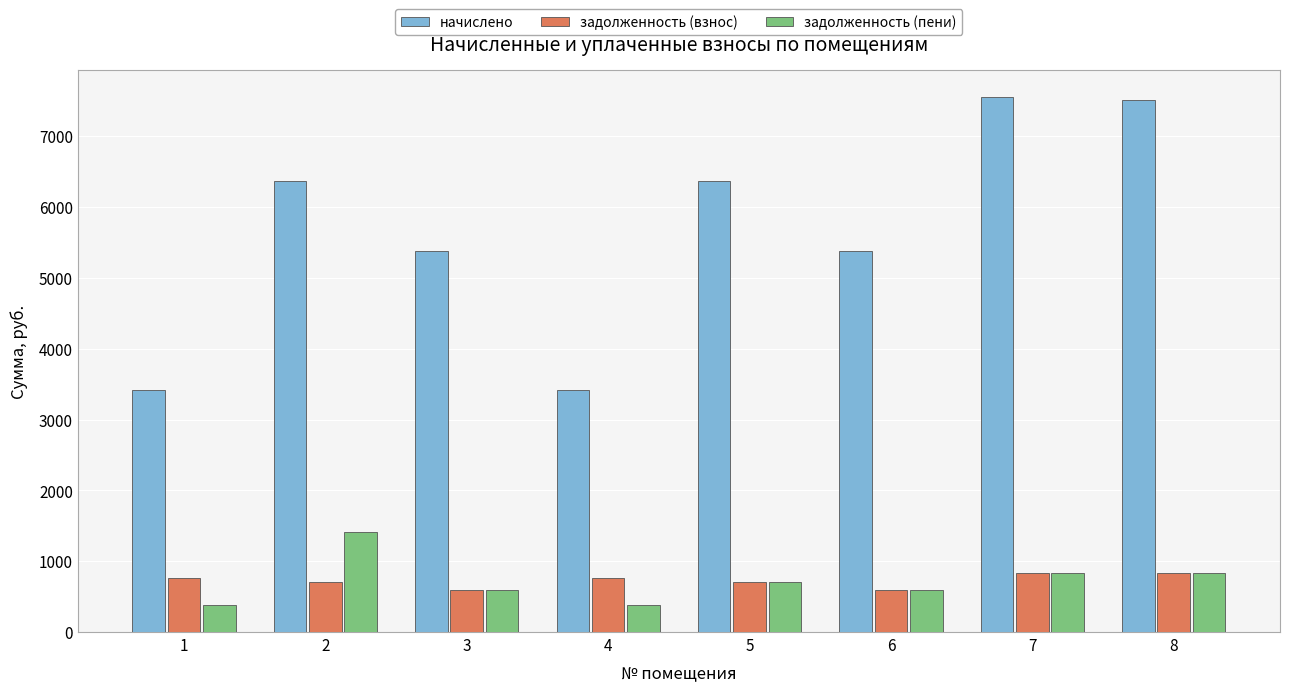

Is the value of задолженность (взнос) at 7 greater than the value of задолженность (пени) at 6?

Yes